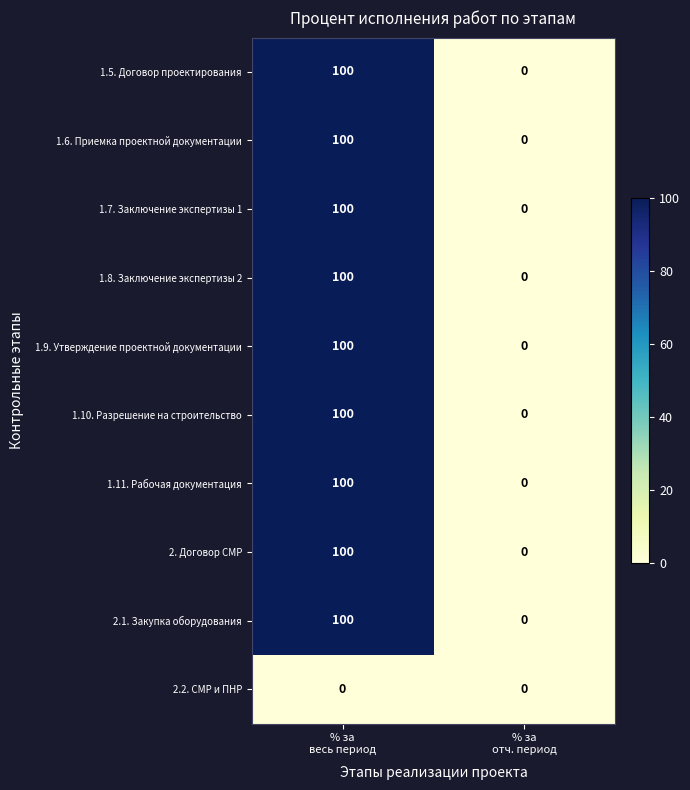

Reading right to left, list all the values displayed in this chart.

1.5. Договор проектирования: 0	100
1.6. Приемка проектной документации: 0	100
1.7. Заключение экспертизы 1: 0	100
1.8. Заключение экспертизы 2: 0	100
1.9. Утверждение проектной документации: 0	100
1.10. Разрешение на строительство: 0	100
1.11. Рабочая документация: 0	100
2. Договор СМР: 0	100
2.1. Закупка оборудования: 0	100
2.2. СМР и ПНР: 0	0